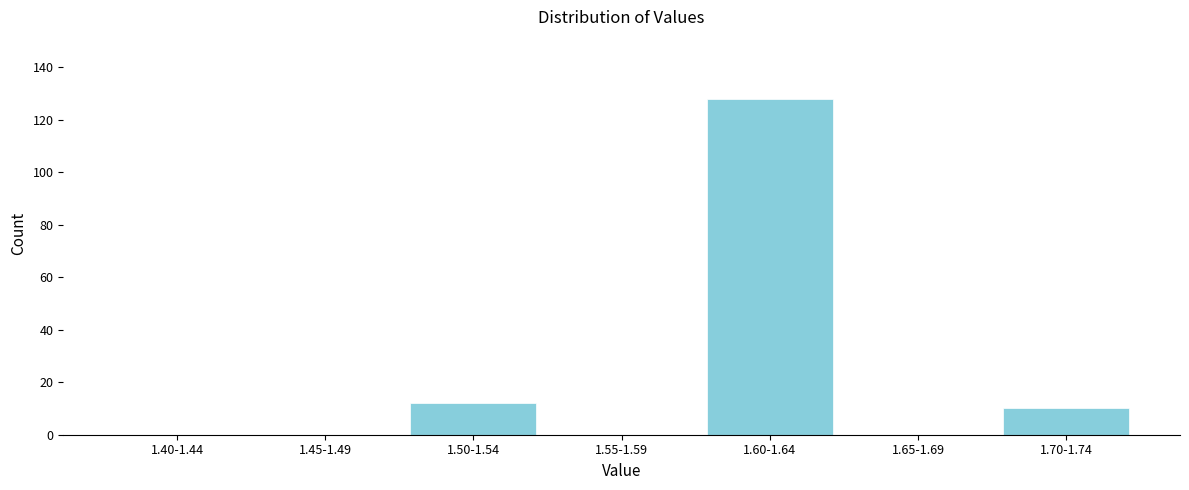

Reading left to right, extract all data points from this chart.

1.40-1.44=0	1.45-1.49=0	1.50-1.54=12	1.55-1.59=0	1.60-1.64=128	1.65-1.69=0	1.70-1.74=10